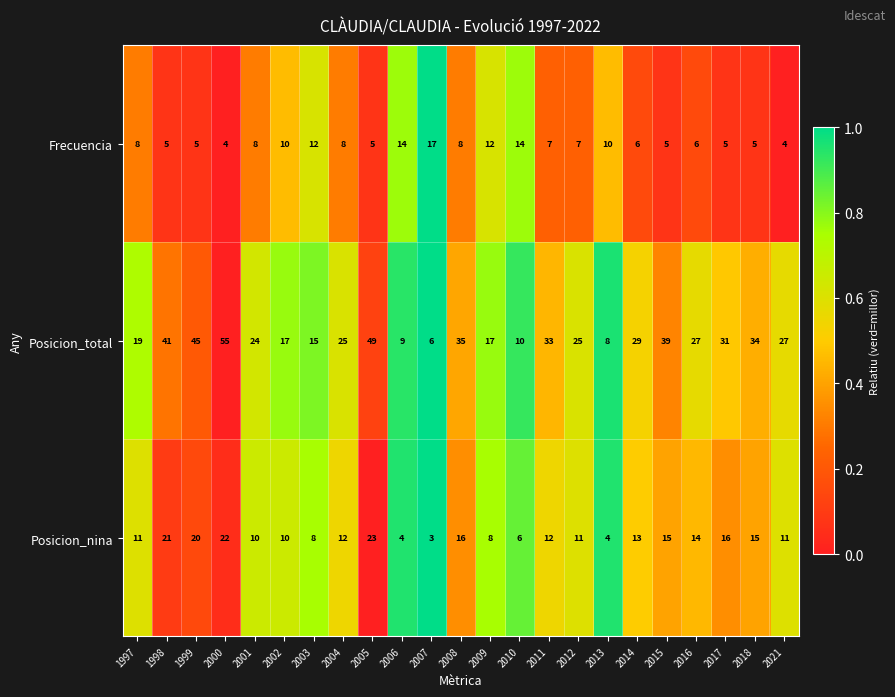

List the series in order of their overall mean, lowest first.

Frecuencia, Posicion_nina, Posicion_total